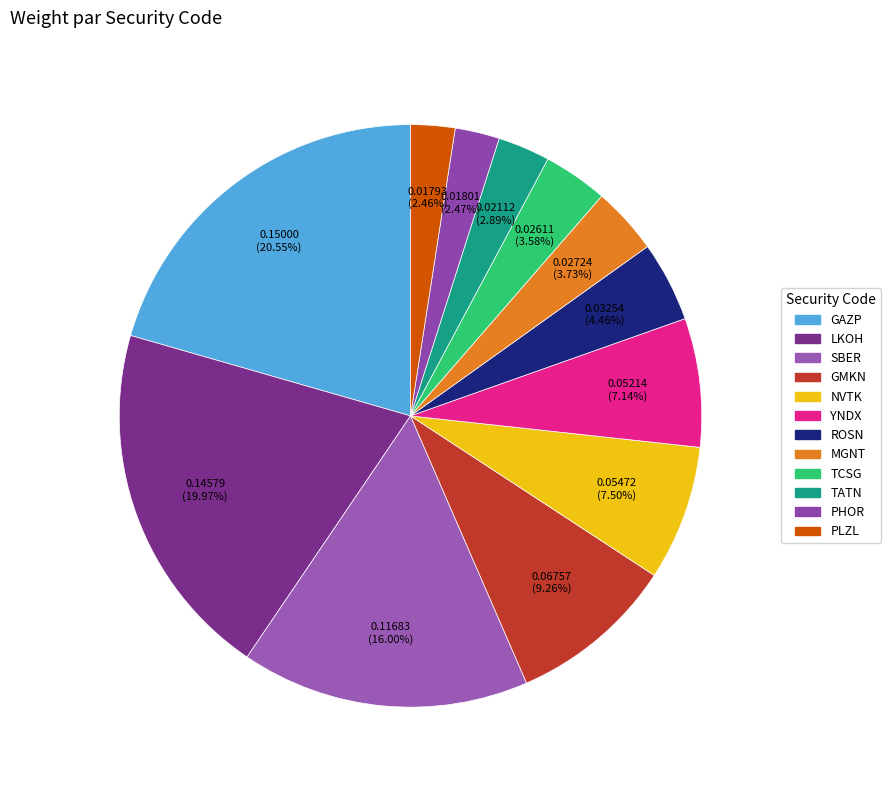

Count the number of slices in the pie.

12